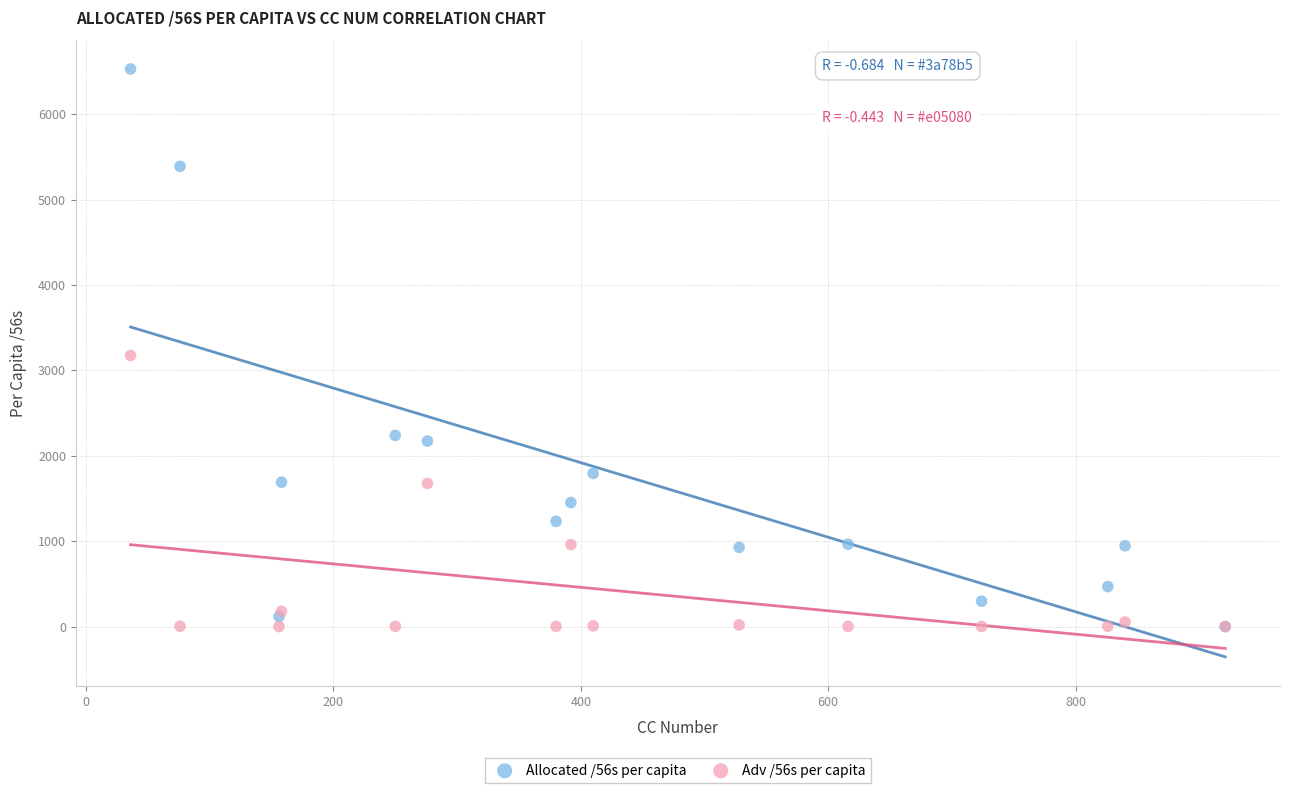

Across all series, what Y value is closest to 3264?

3174.3